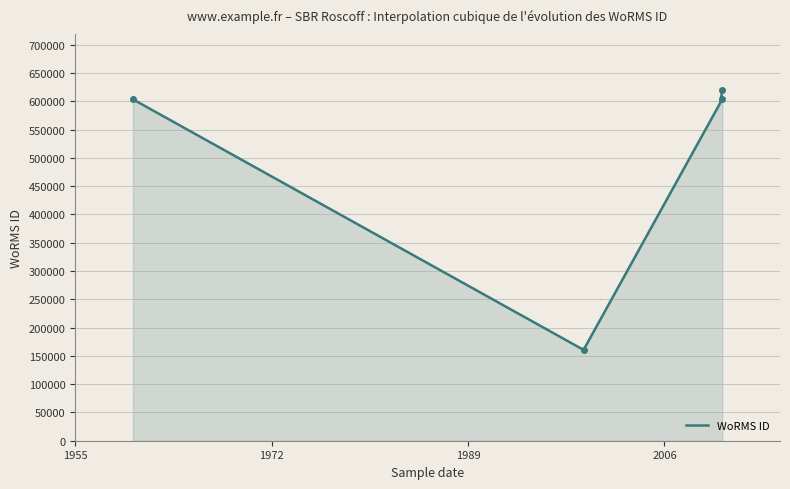

How many data points are less than 603429?

1